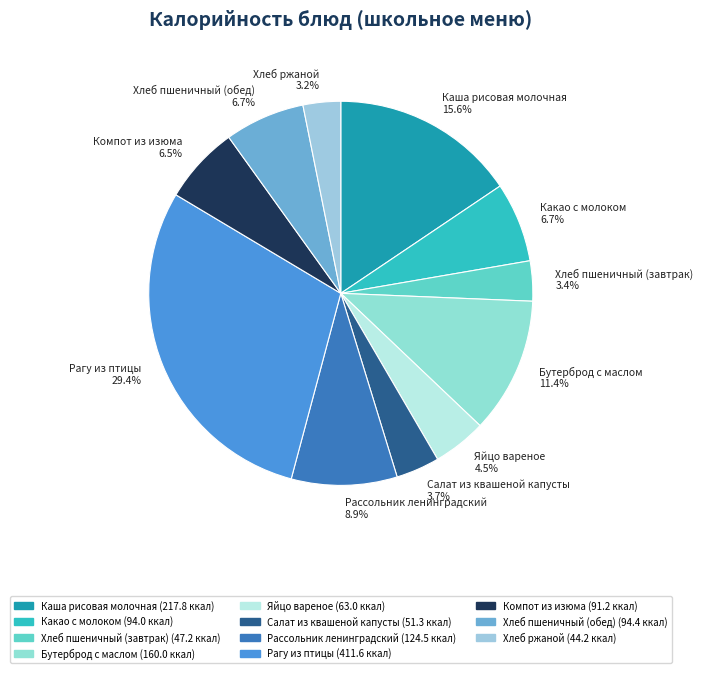

Does Компот из изюма represent more than half of the total?

No